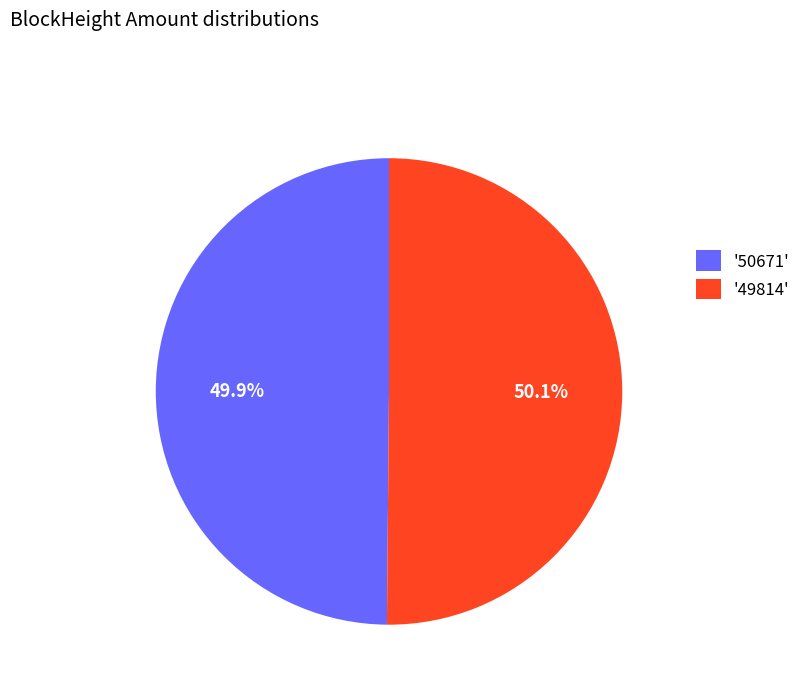

Combined, do '49814' and '50671' account for over 50%?

Yes